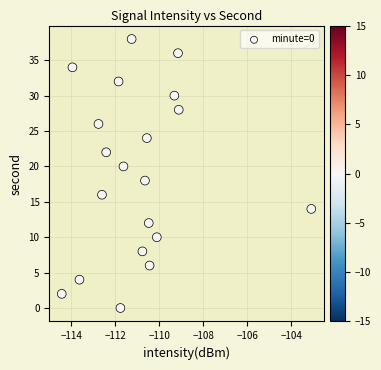

How many points are shown in the scatter plot?

20